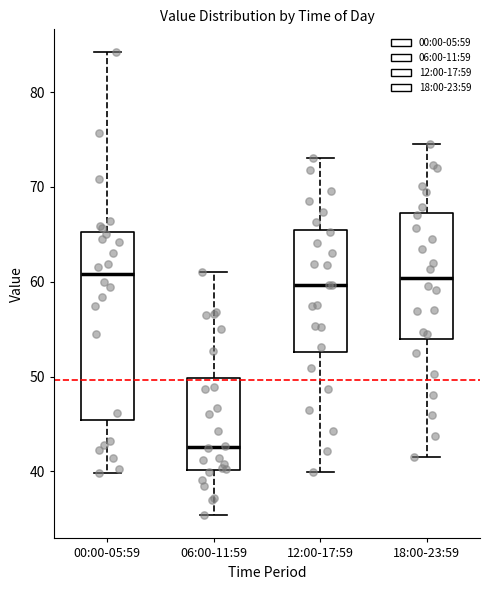

Reading left to right, read every box against the y-axis: the position of its median line, the range the box covers, and the ends of its whiskers. The values are not printed on the chart, so give them approximately, as read against the axis.

00:00-05:59: median 61, box 45 to 65, whiskers 40 to 84
06:00-11:59: median 43, box 40 to 50, whiskers 35 to 61
12:00-17:59: median 60, box 53 to 65, whiskers 40 to 73
18:00-23:59: median 60, box 54 to 67, whiskers 42 to 75